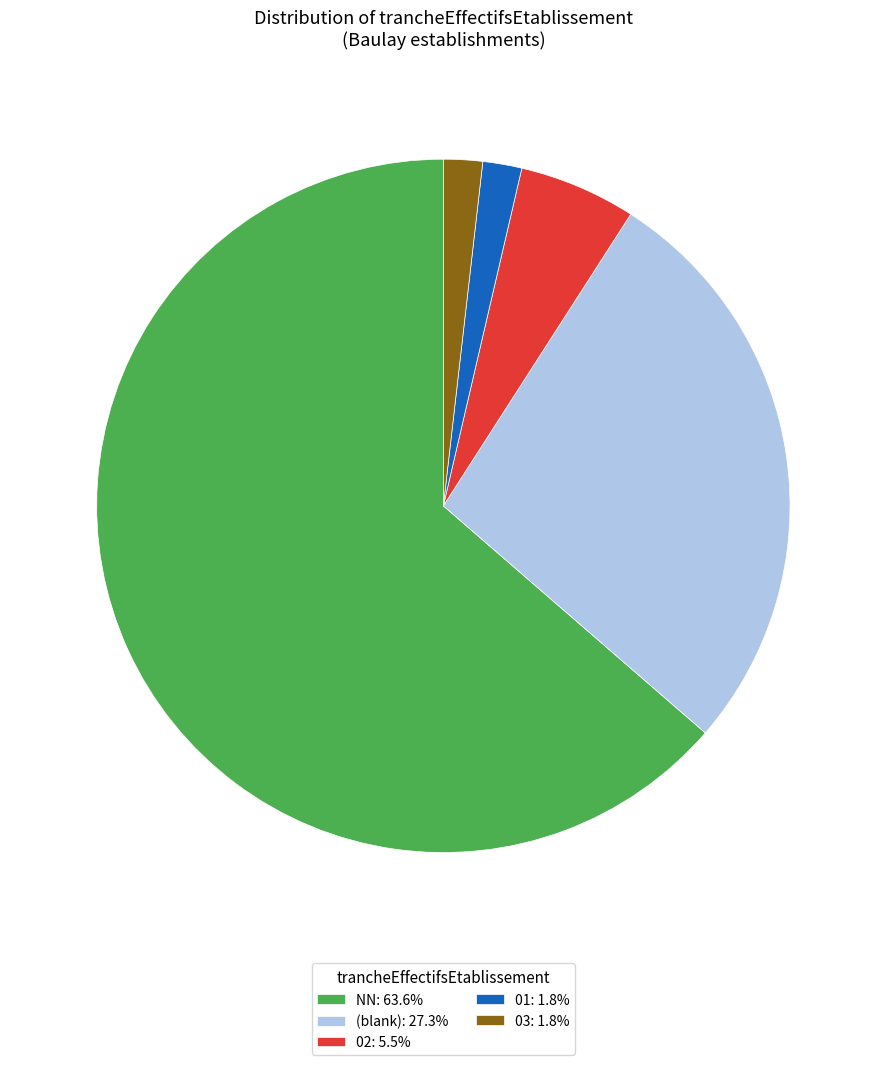

Does NN: 63.6% account for over 50% of the chart?

Yes